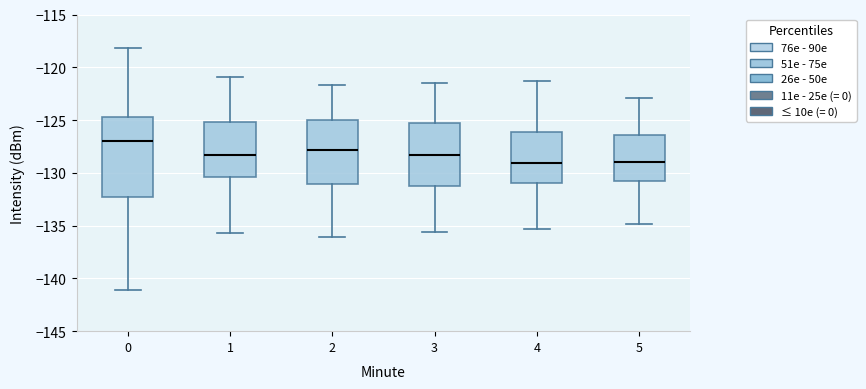

Reading left to right, read every box against the y-axis: the position of its median line, the range the box covers, and the ends of its whiskers. The values are not printed on the chart, so give them approximately, as read against the axis.

0: median -127.0, box -132.5 to -124.5, whiskers -141.0 to -118.0
1: median -128.5, box -130.5 to -125.0, whiskers -135.5 to -121.0
2: median -128.0, box -131.0 to -125.0, whiskers -136.0 to -121.5
3: median -128.5, box -131.0 to -125.5, whiskers -135.5 to -121.5
4: median -129.0, box -131.0 to -126.0, whiskers -135.5 to -121.5
5: median -129.0, box -131.0 to -126.5, whiskers -135.0 to -123.0